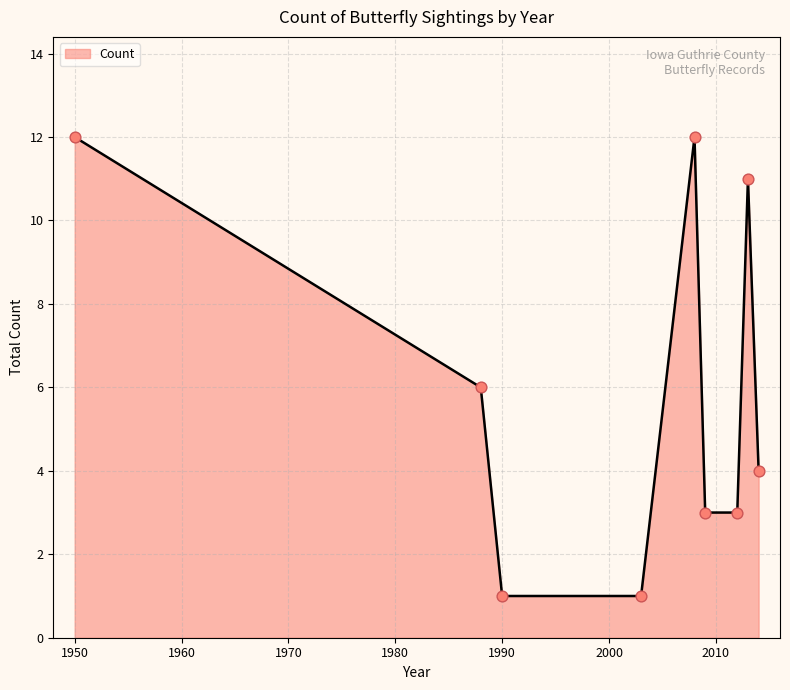

What is the difference between the maximum and minimum values?

11